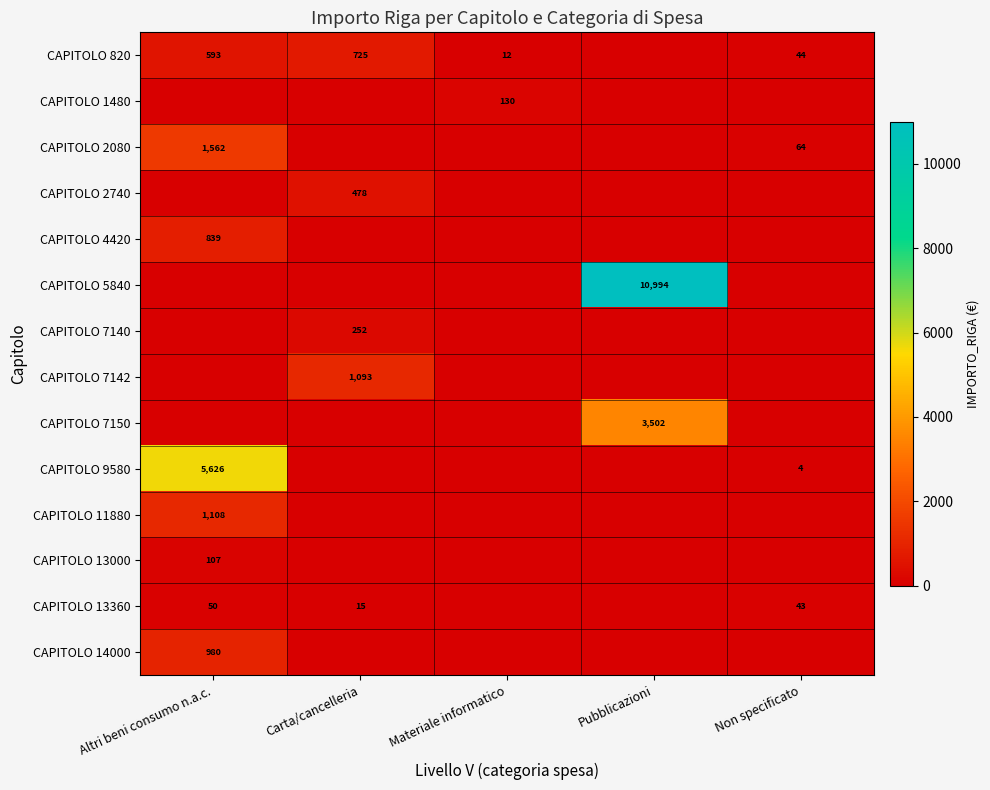

Is it true that CAPITOLO 820 equals 593 at Altri beni consumo n.a.c.?

True